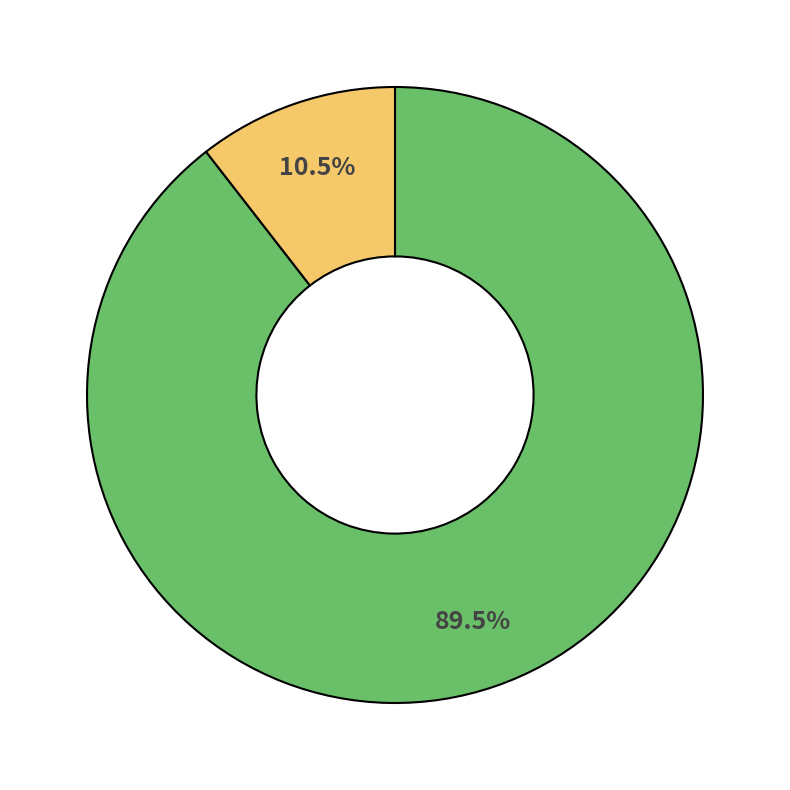

Does any single category account for the majority?

Yes